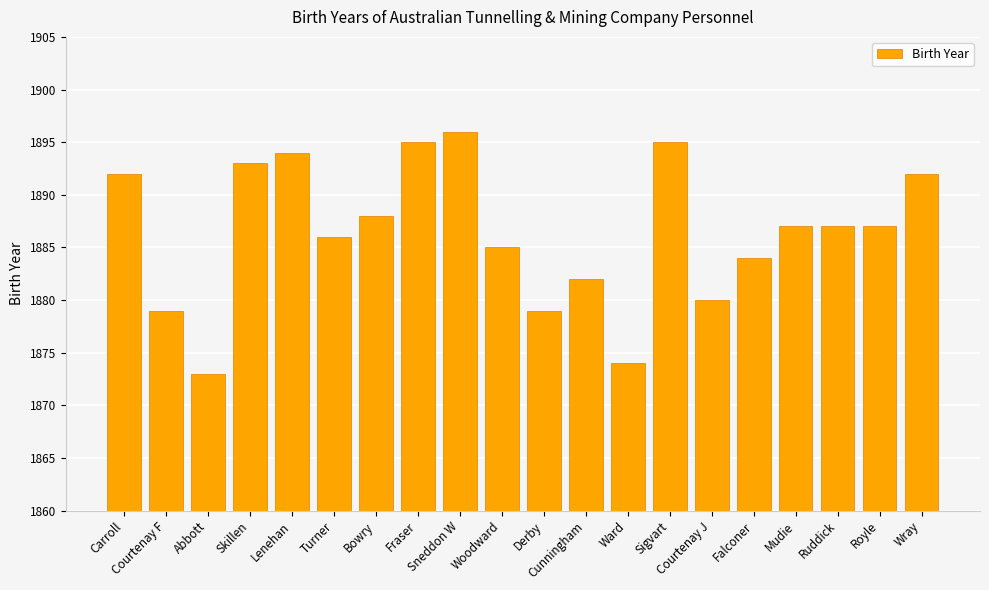

What is the value of the 18th bar from the left?

1887